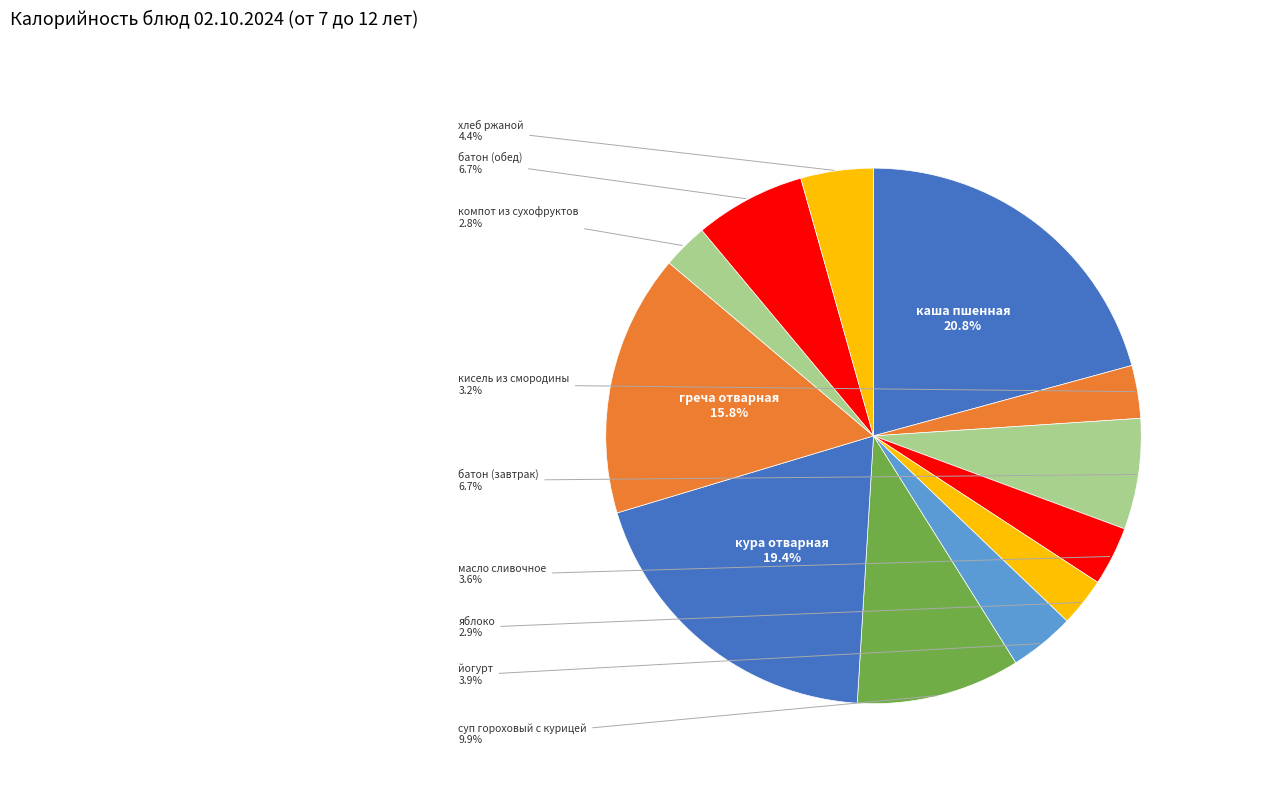

How many slices are in this pie chart?

12